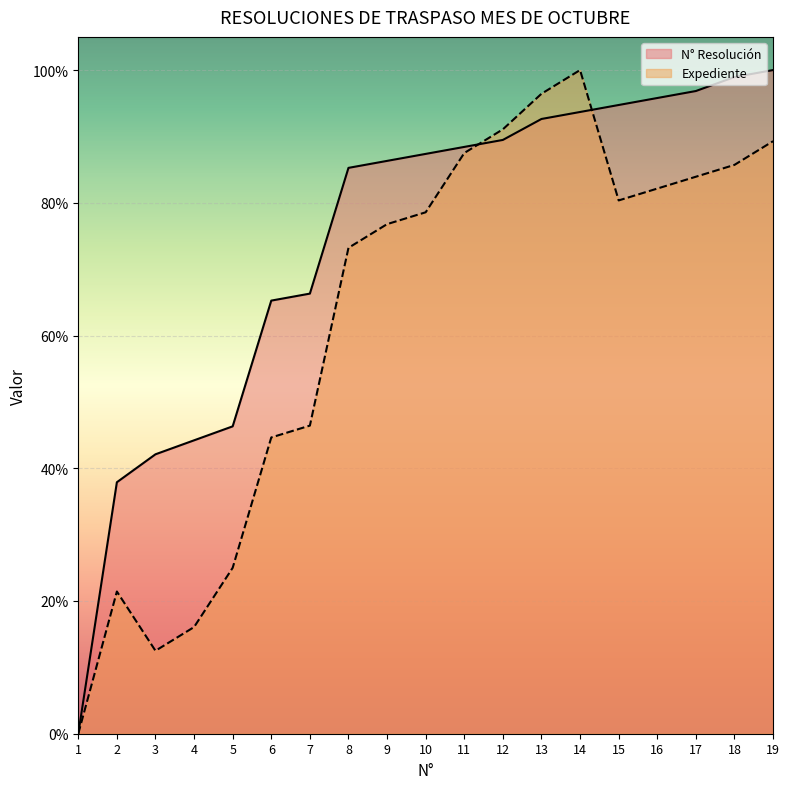

How many positive values does the Expediente series have?

18